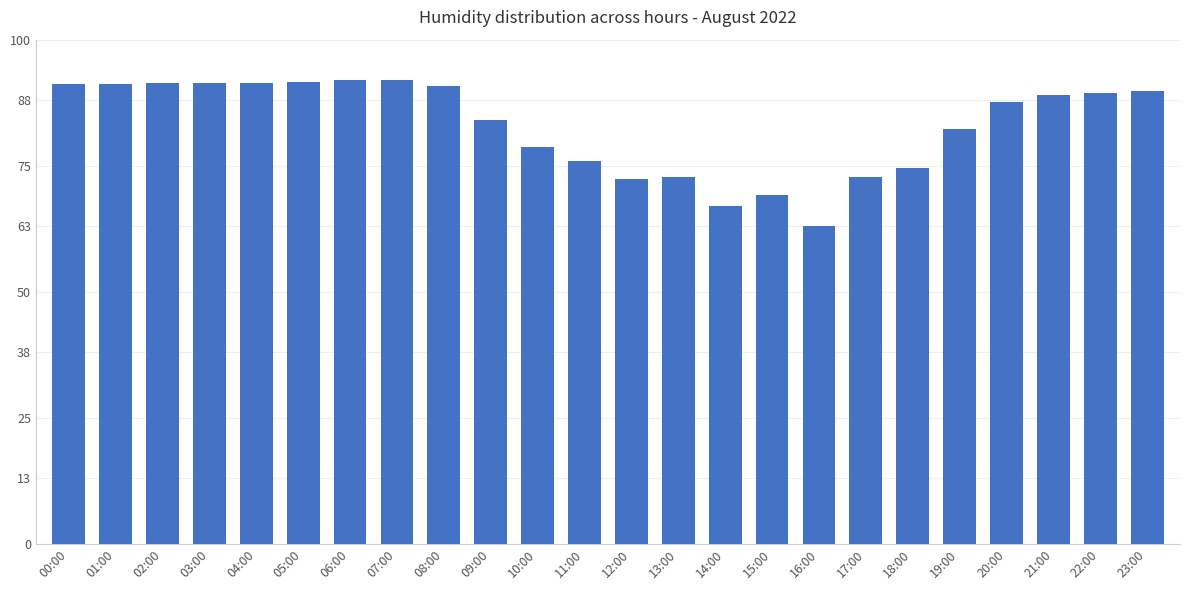

What is the value of the 9th bar from the left?

90.8